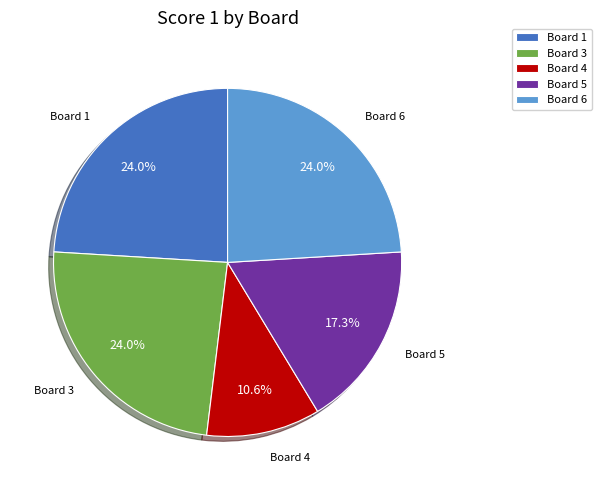

Count the number of slices in the pie.

5